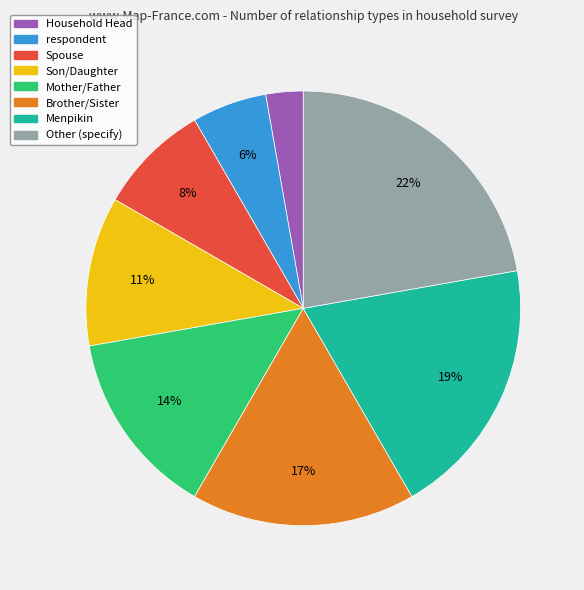

Count the number of slices in the pie.

8